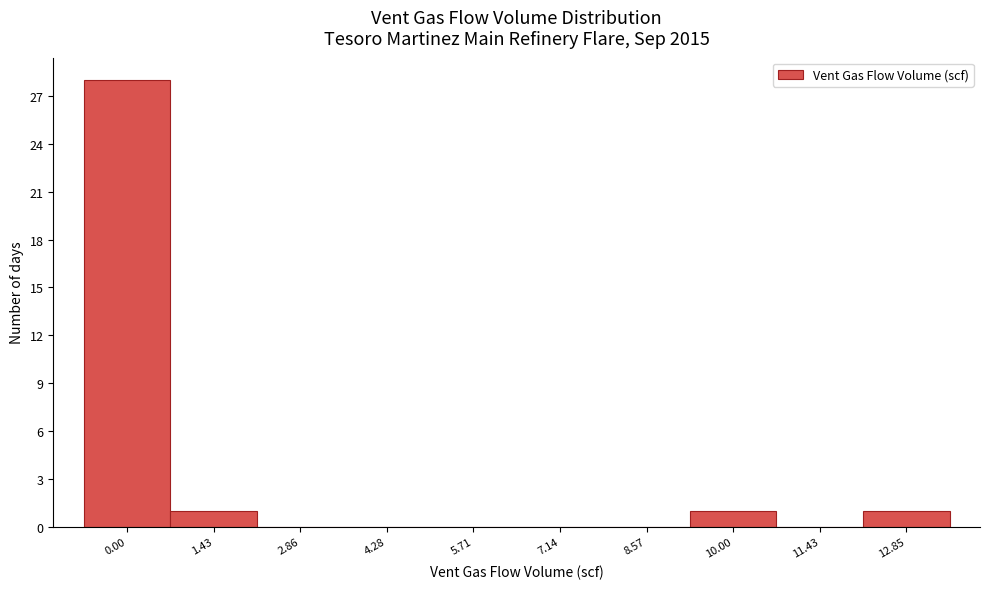

Reading left to right, transcribe all the data shown in this chart.

0.00=28	1.43=1	2.86=0	4.28=0	5.71=0	7.14=0	8.57=0	10.00=1	11.43=0	12.85=1